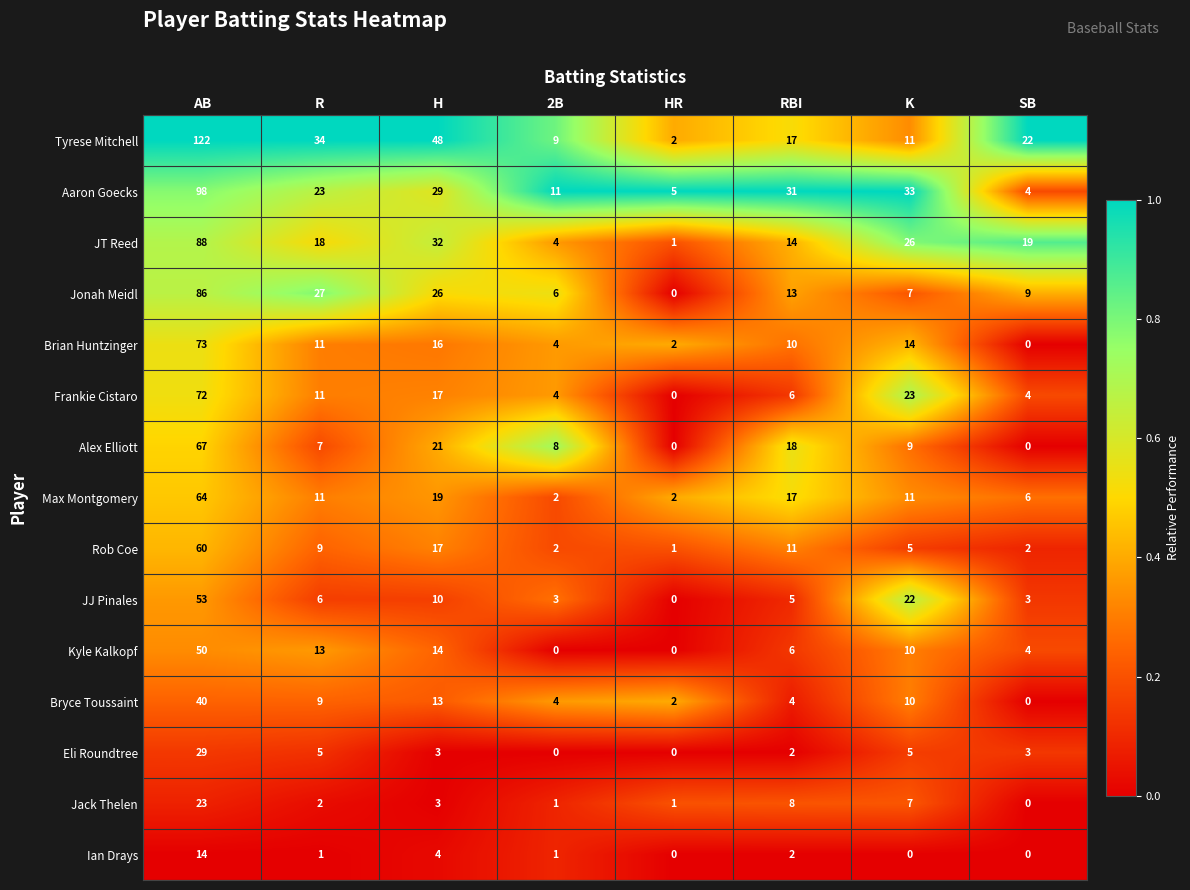

Rank the series by their maximum value, from lowest to highest.

Ian Drays, Jack Thelen, Eli Roundtree, Bryce Toussaint, Kyle Kalkopf, JJ Pinales, Rob Coe, Max Montgomery, Alex Elliott, Frankie Cistaro, Brian Huntzinger, Jonah Meidl, JT Reed, Aaron Goecks, Tyrese Mitchell